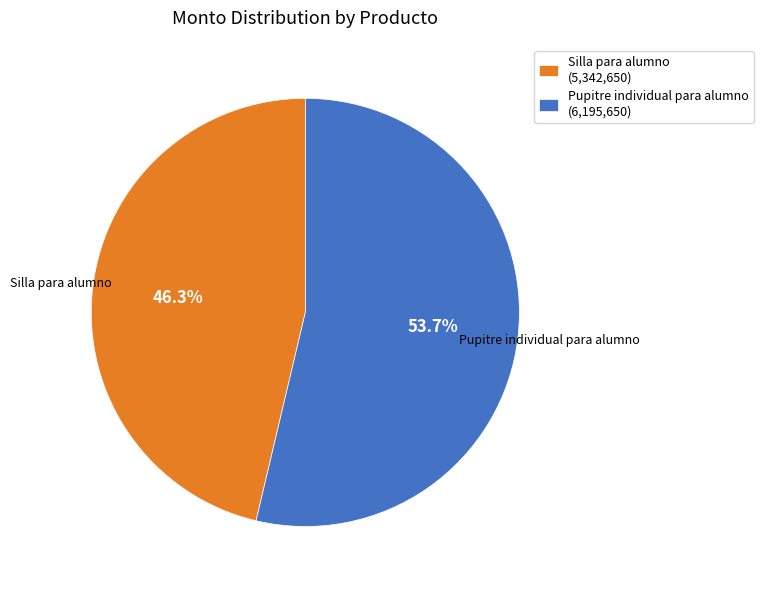

To the nearest percent, what is the combined percentage of Pupitre individual para alumno and Silla para alumno?

100%